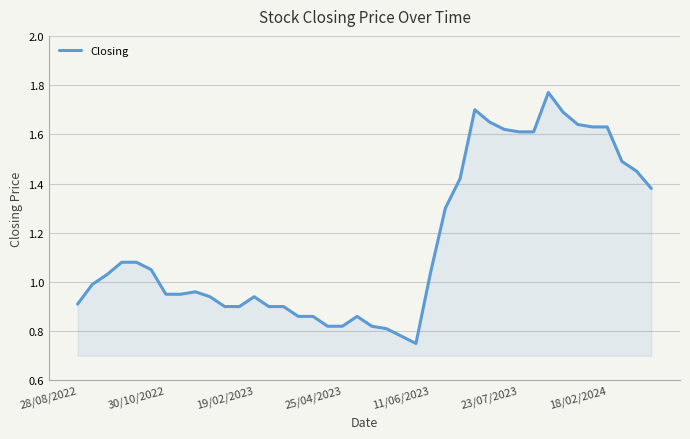

How many points are lower than both their immediate neighbors (excluding endpoints)?

1